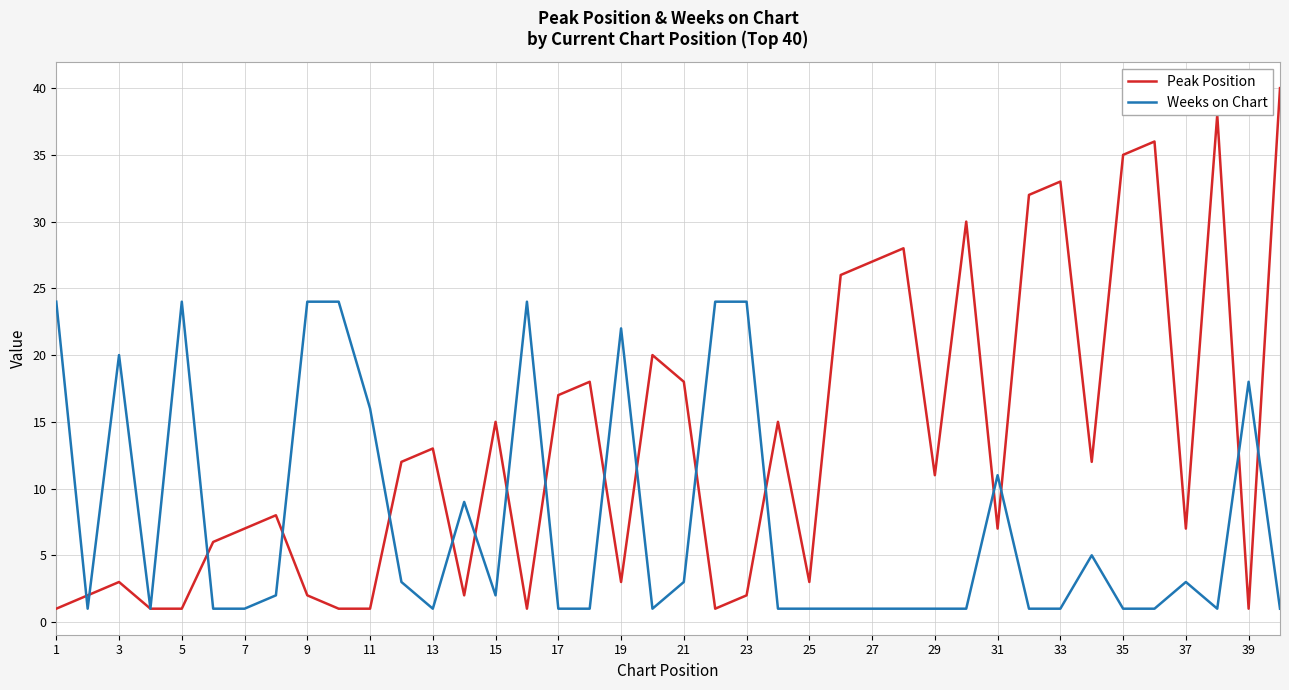

Count the number of categories in the chart.

40